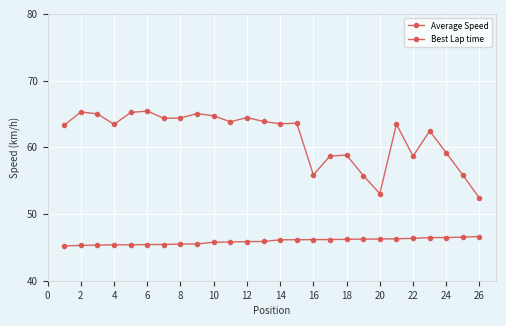

True or false: Average Speed and Best Lap time cross at least once.

False